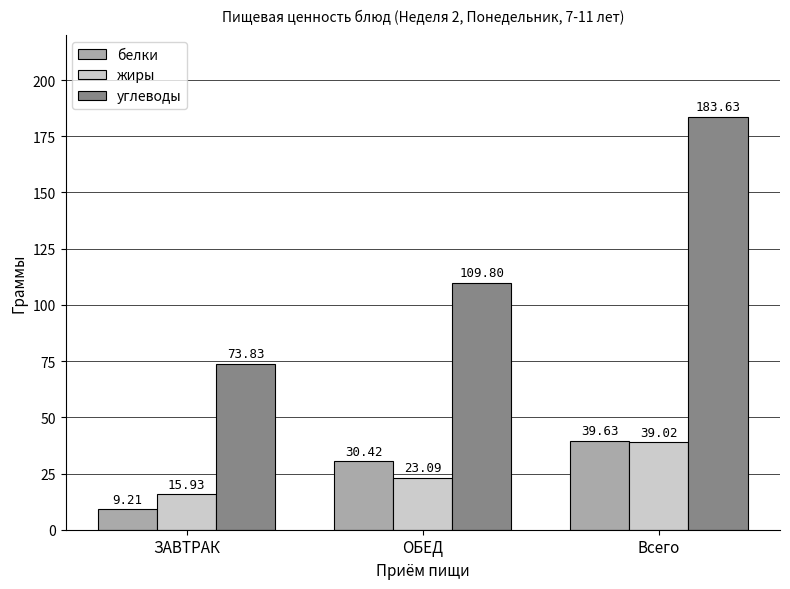

How many bars are there in each group?

3